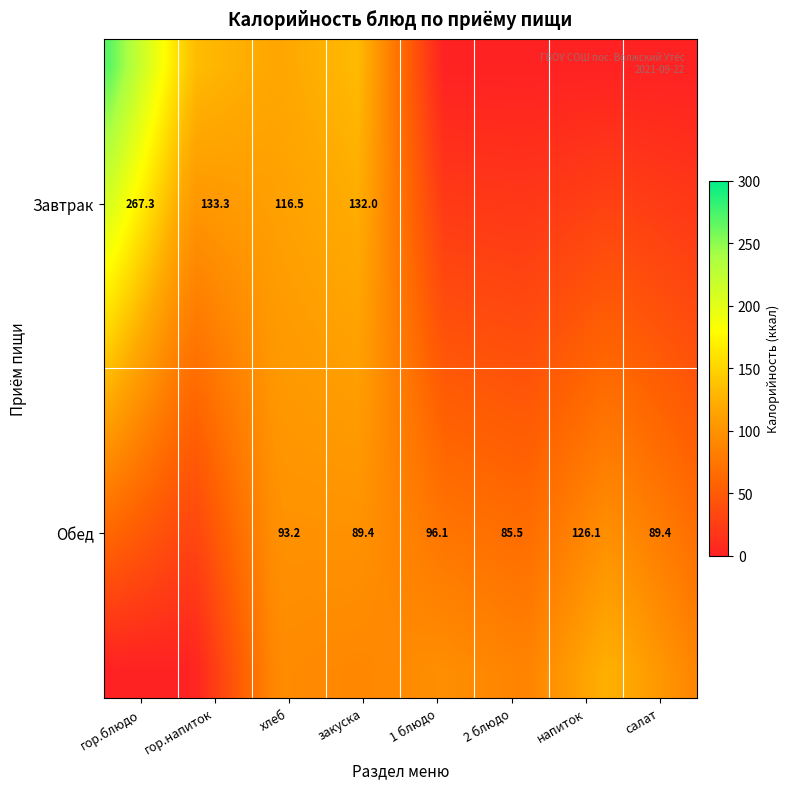

Is the value of Обед at гор.блюдо greater than the value of Завтрак at напиток?

No